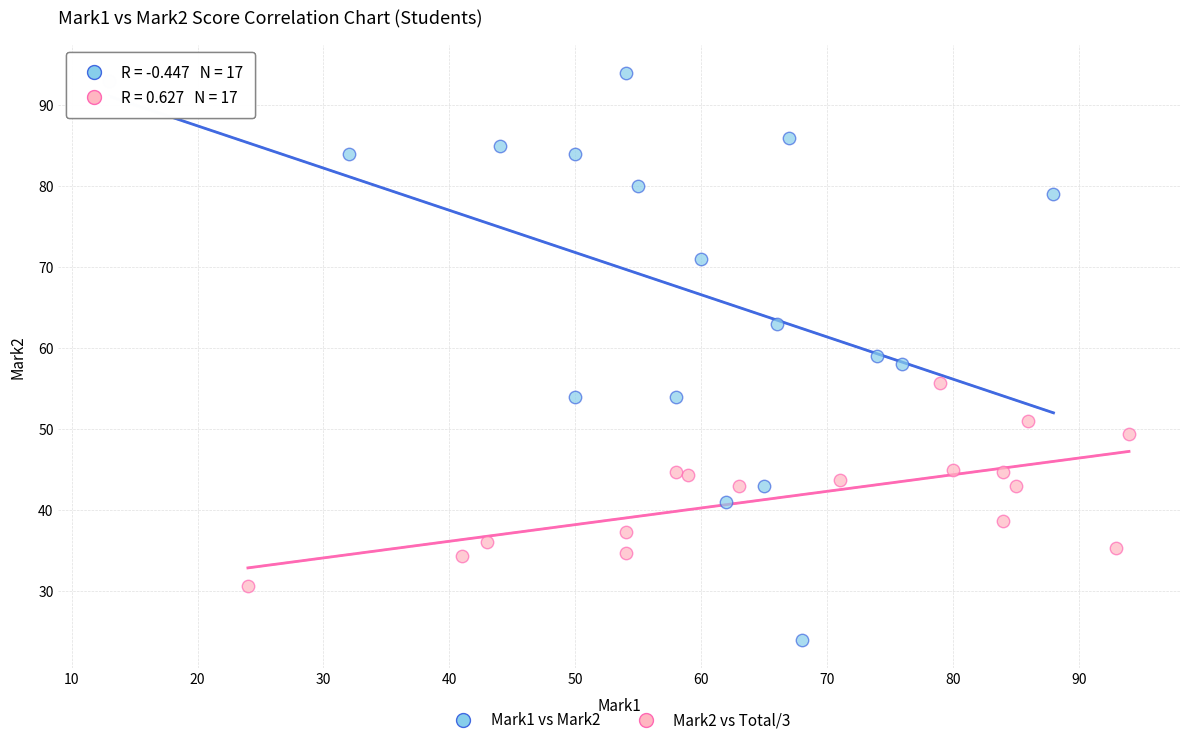

Which series contains the lowest Y value?

Mark1 vs Mark2